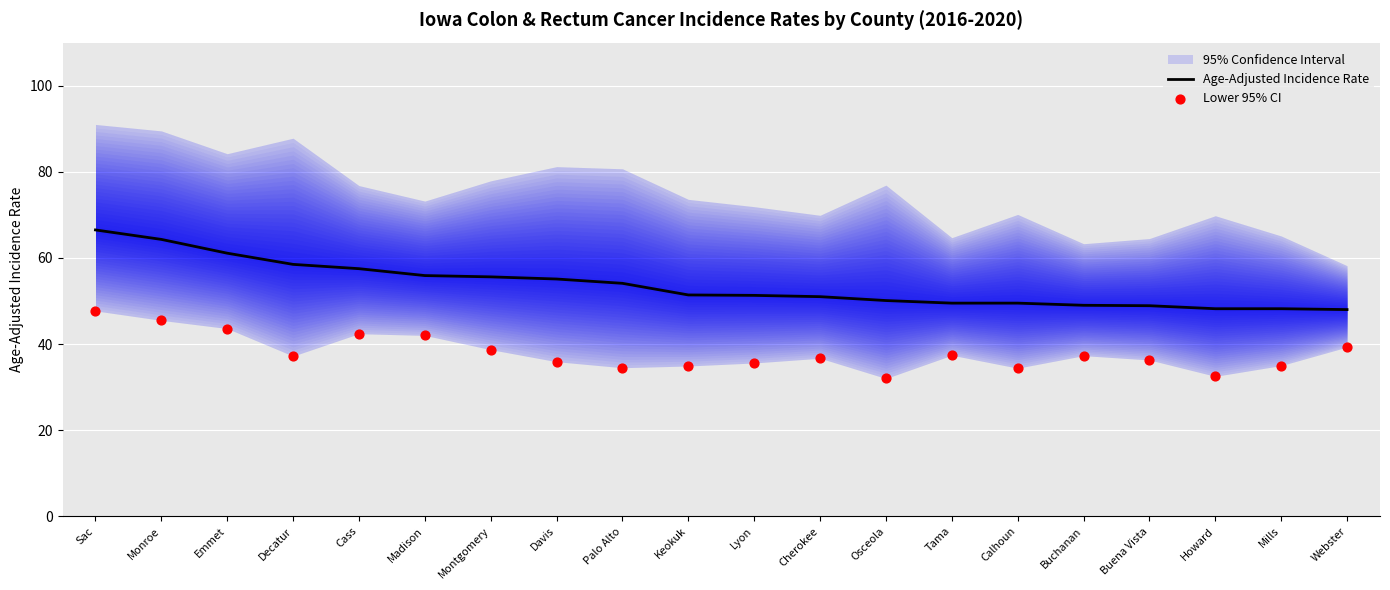

Which series contains the lowest Y value?

Lower 95% CI